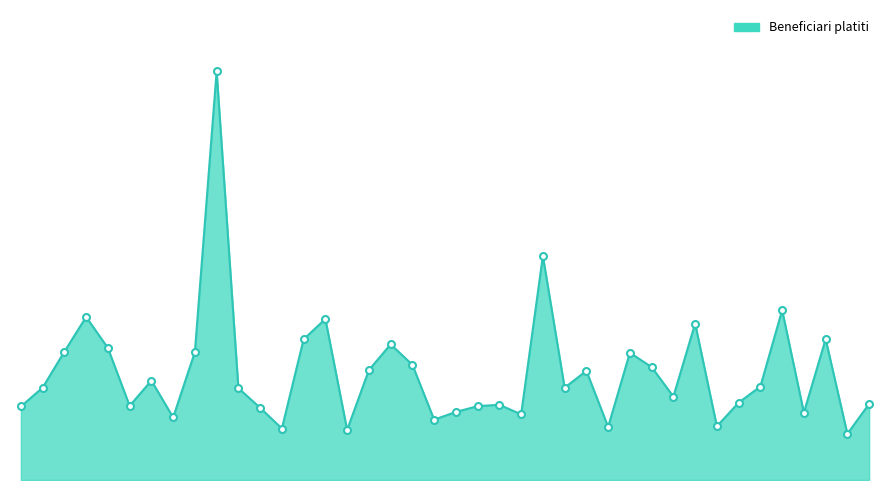

Does the chart display data point markers on the line(s)?

No